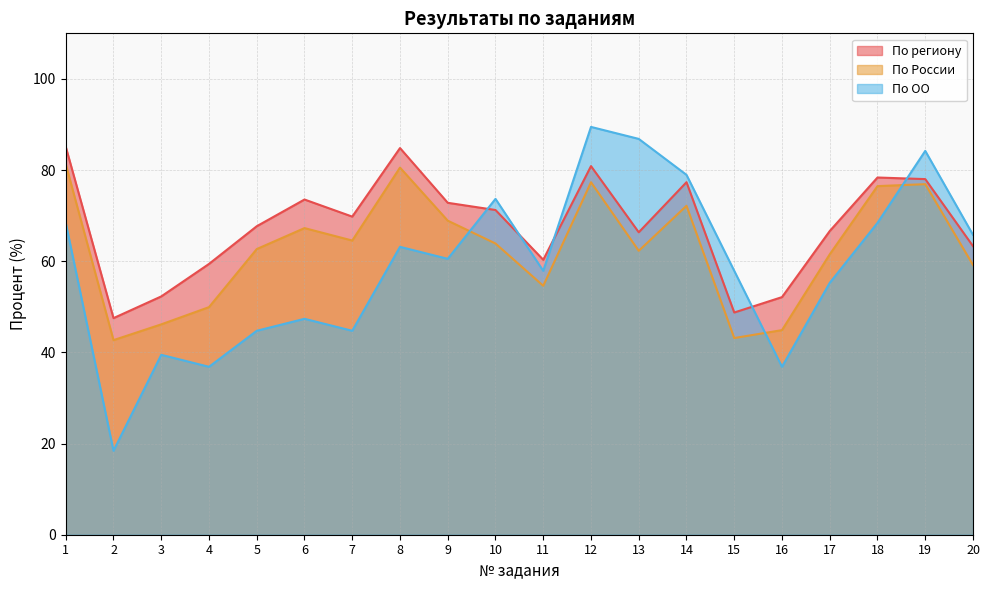

Rank the series by their maximum value, from highest to lowest.

По ОО, По региону, По России